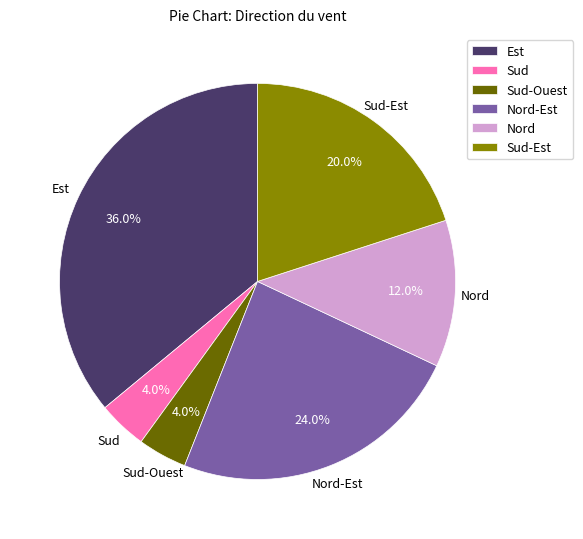

Approximately how many times larger is the value at Nord-Est compared to Est?

0.7